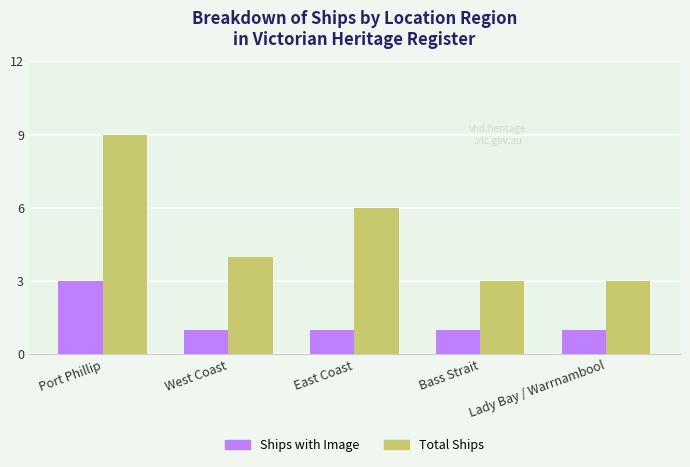

Rank the series by their maximum value, from lowest to highest.

Ships with Image, Total Ships